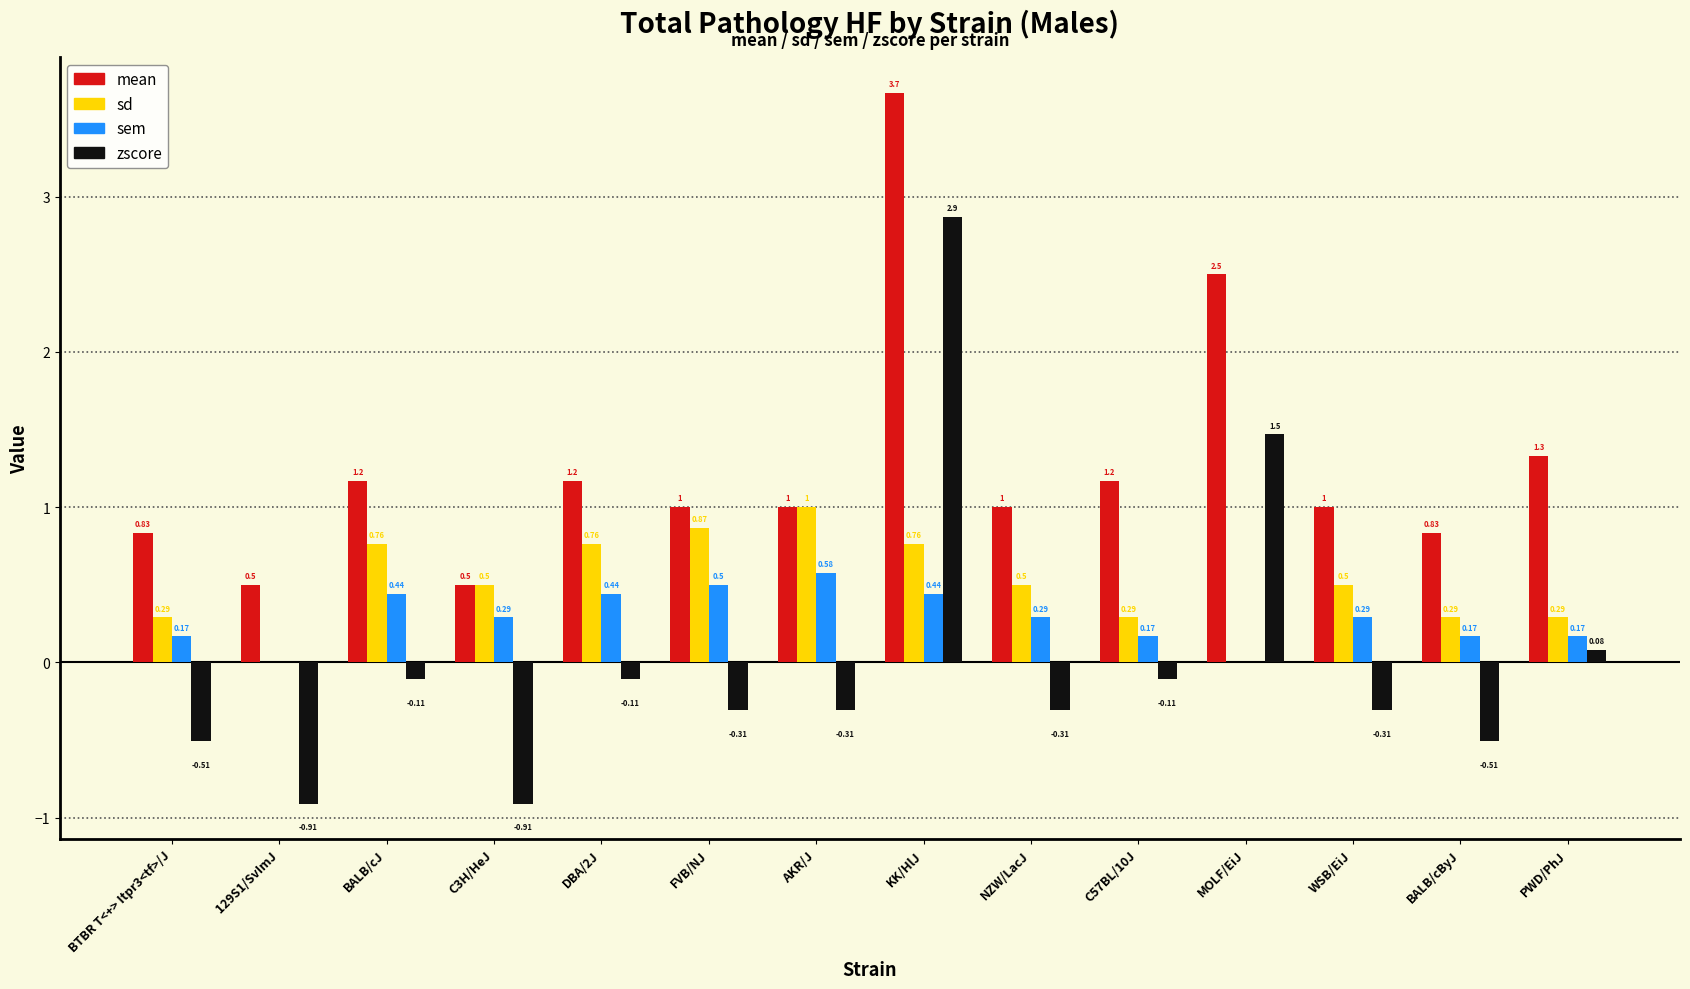

Which category has the highest value in the zscore series?

KK/HlJ